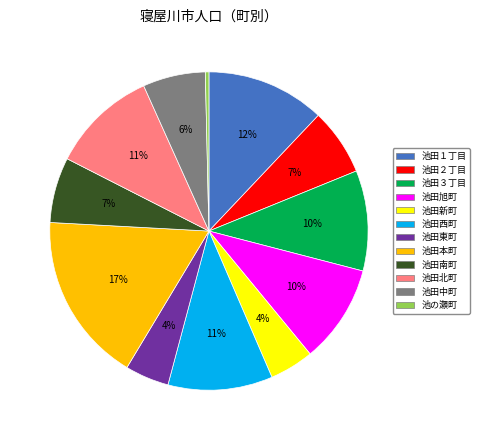

To the nearest percent, what portion does 池田南町 represent?

7%